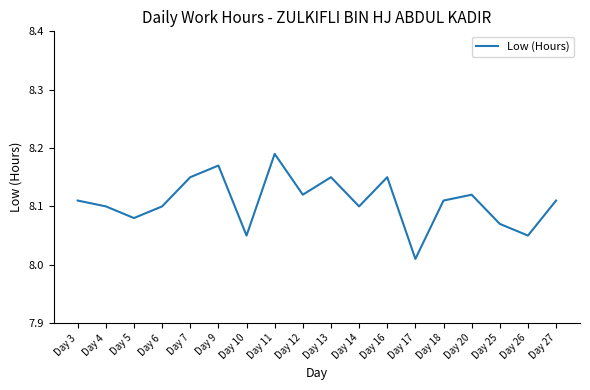

Approximately how many times larger is the value at Day 14 compared to Day 26?

1.0